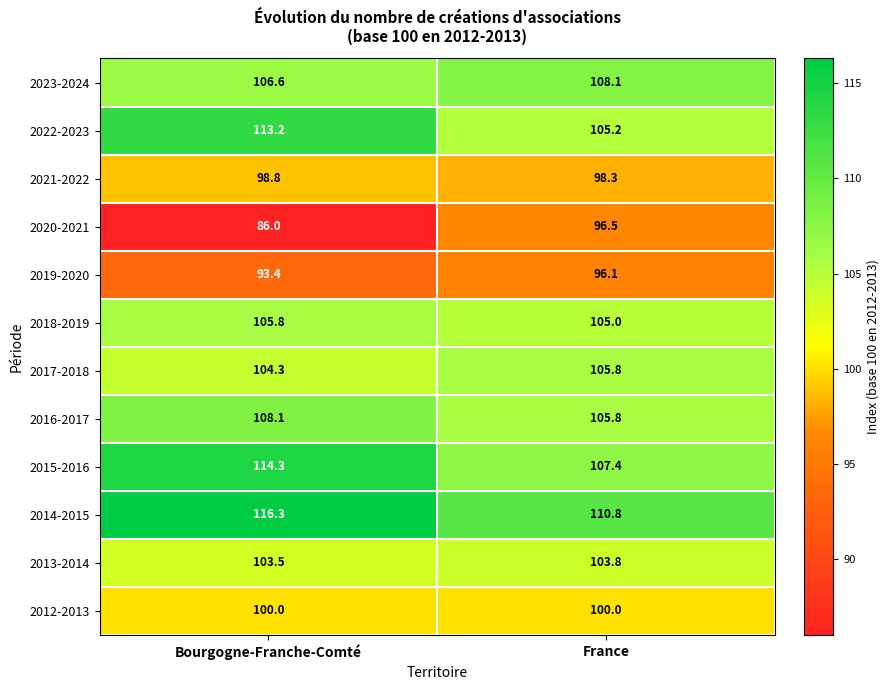

At which label is 2020-2021 closest to 91?

Bourgogne-Franche-Comté